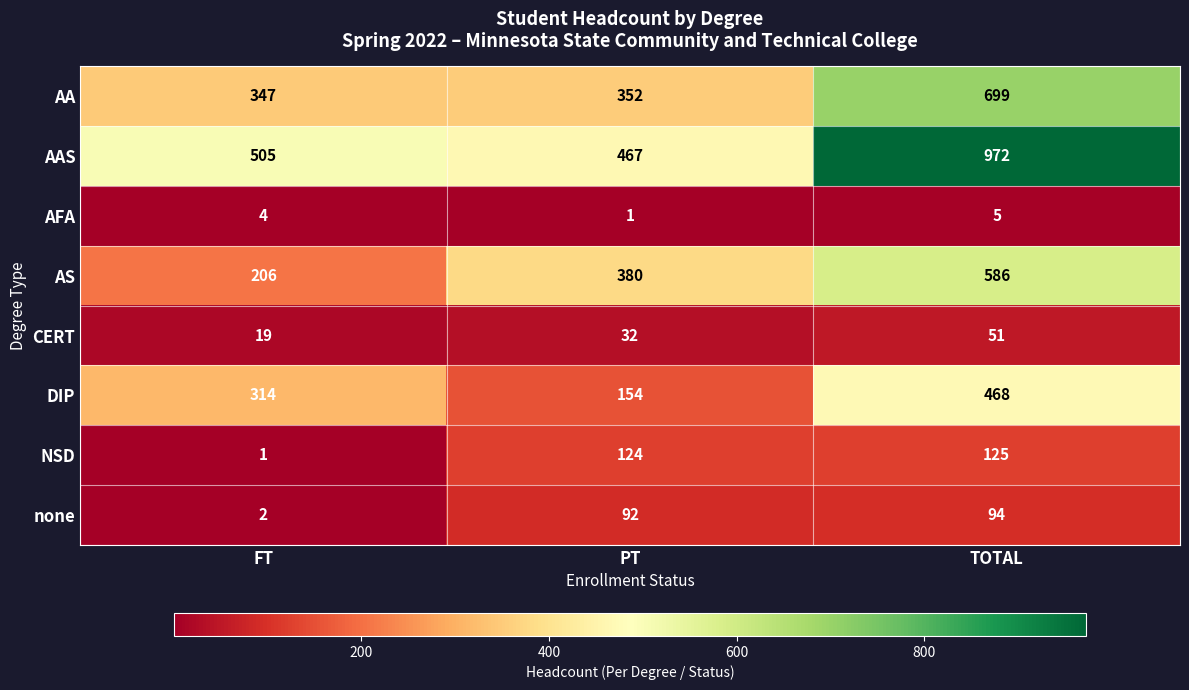

Reading left to right, transcribe all the data shown in this chart.

AA: 347	352	699
AAS: 505	467	972
AFA: 4	1	5
AS: 206	380	586
CERT: 19	32	51
DIP: 314	154	468
NSD: 1	124	125
none: 2	92	94